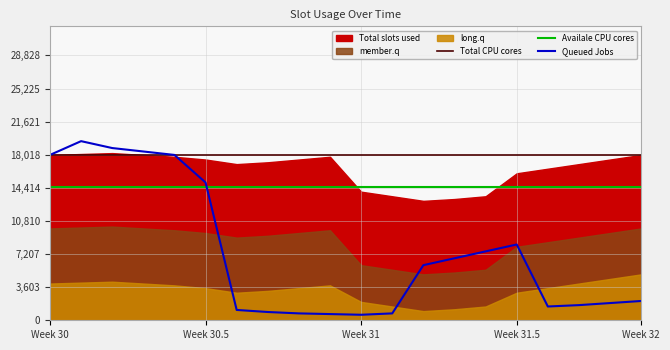

The value of Availale CPU cores at 6 is 534.3. True or false?

False